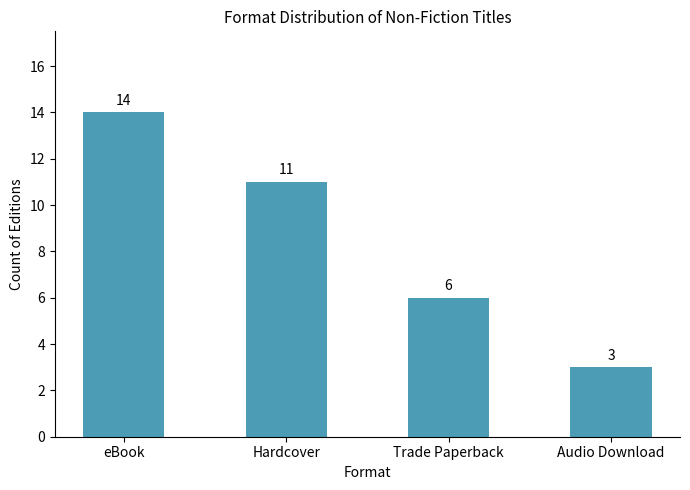

What is the change in value from eBook to Audio Download?

-11